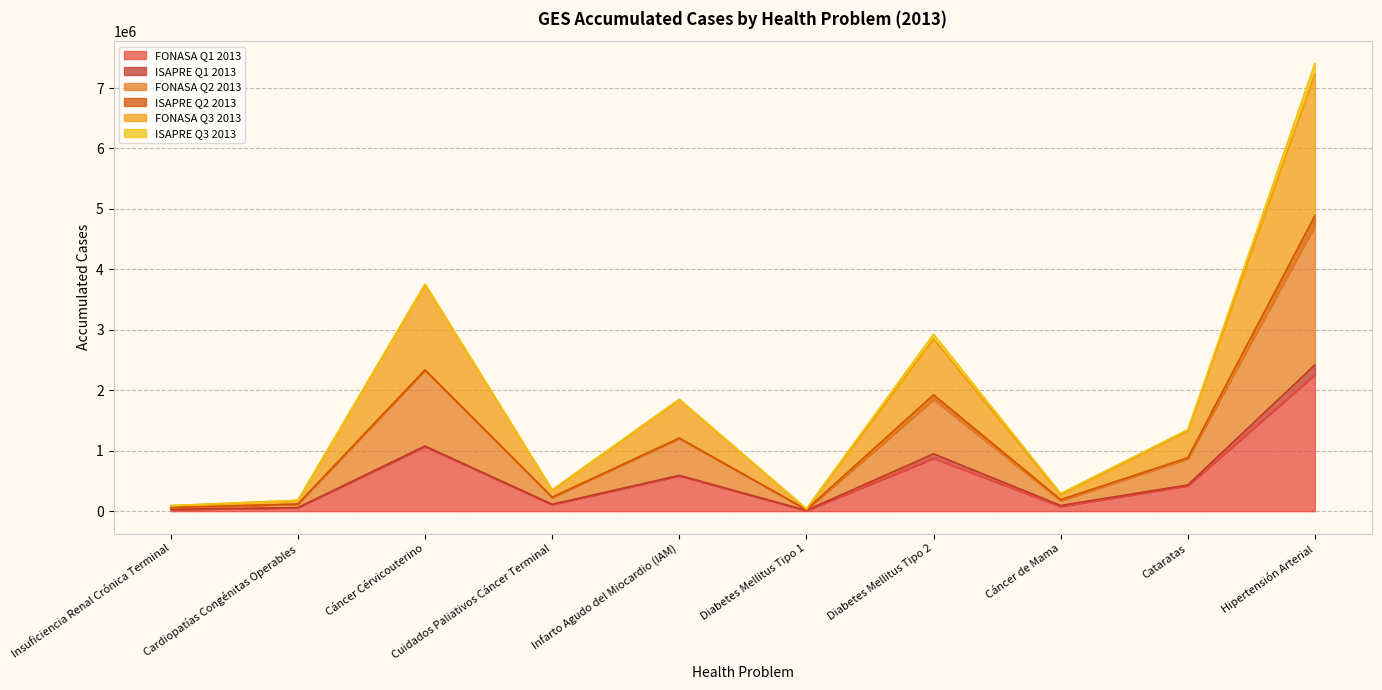

What is the total value across all series at Cáncer de Mama?

292155